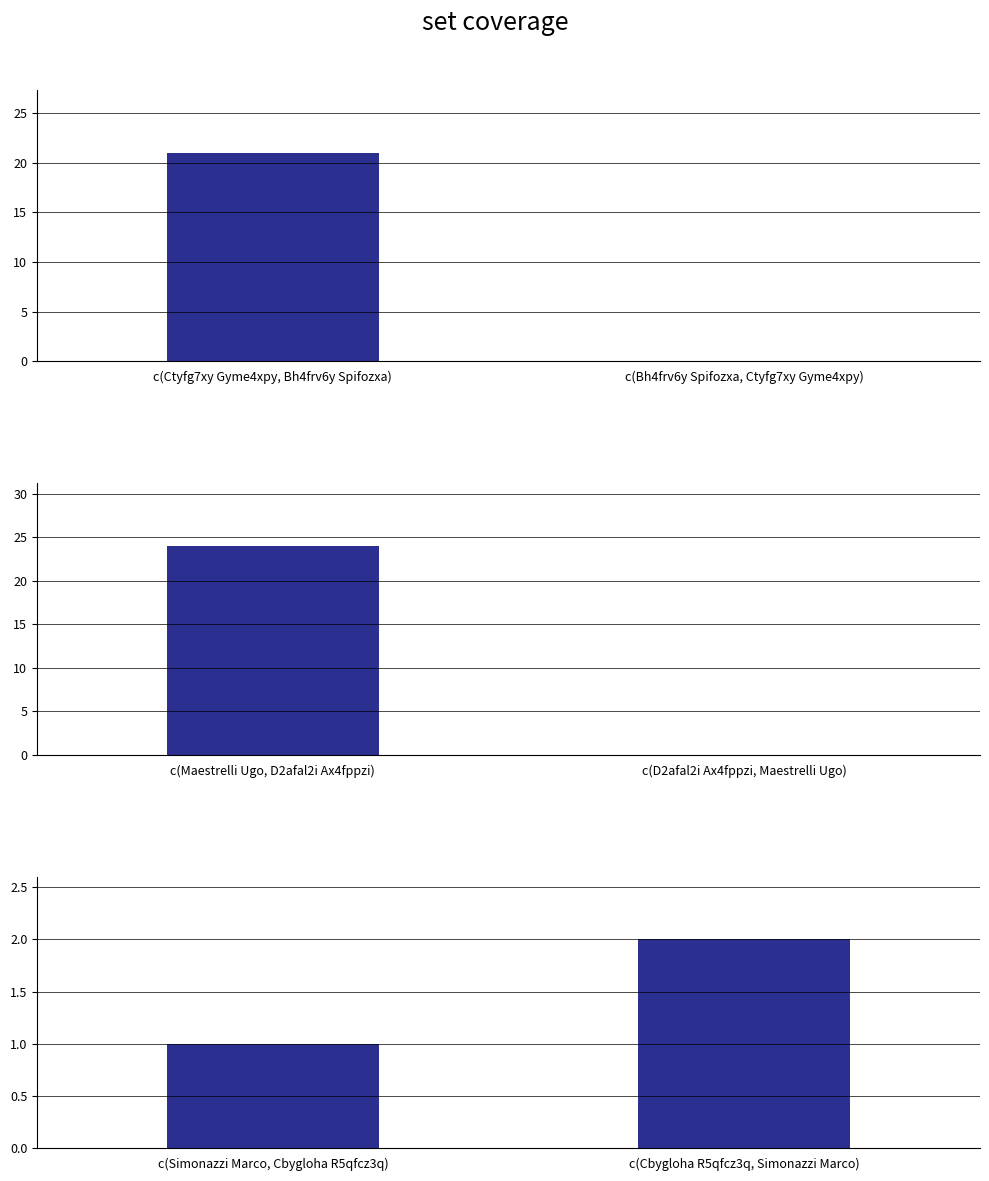

What is the difference between the maximum and minimum values in the Score 2 series?

2